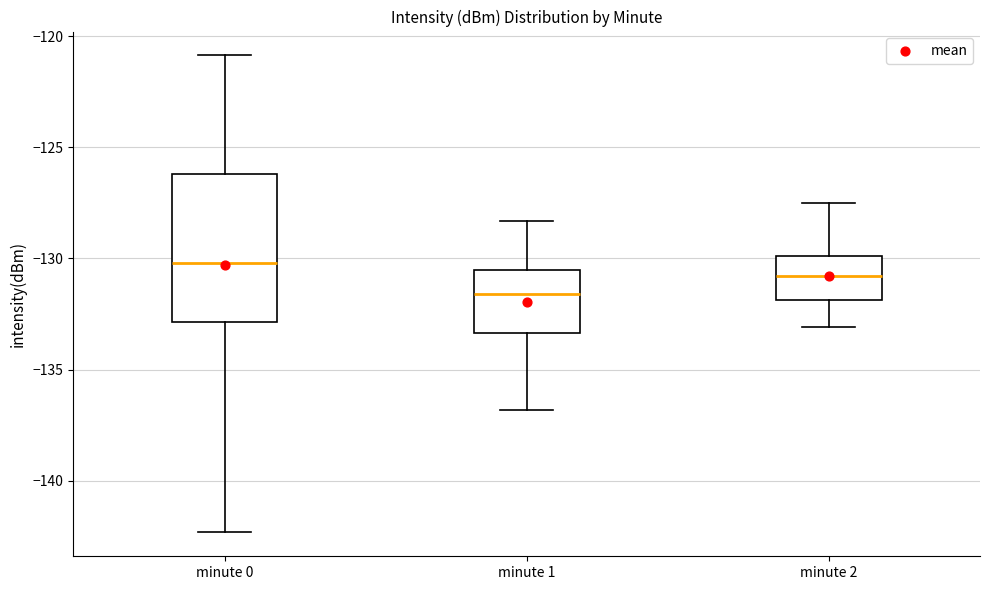

Which box's median line is the lowest?

minute 1